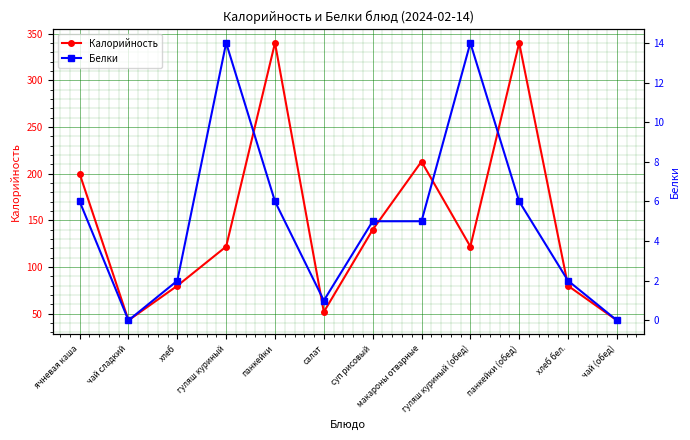

What is the sum of all Белки values?

61